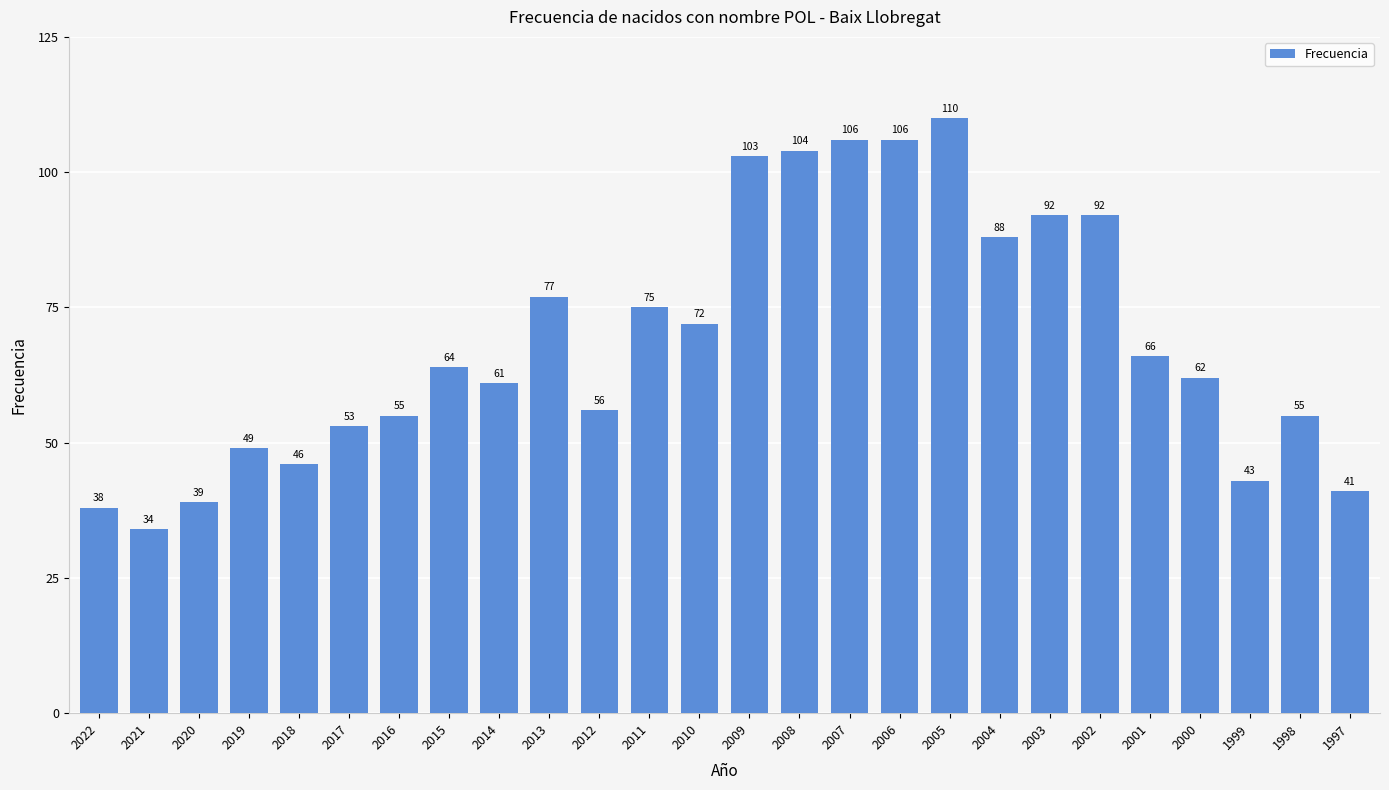

Which category has the lowest value across all series?

2021